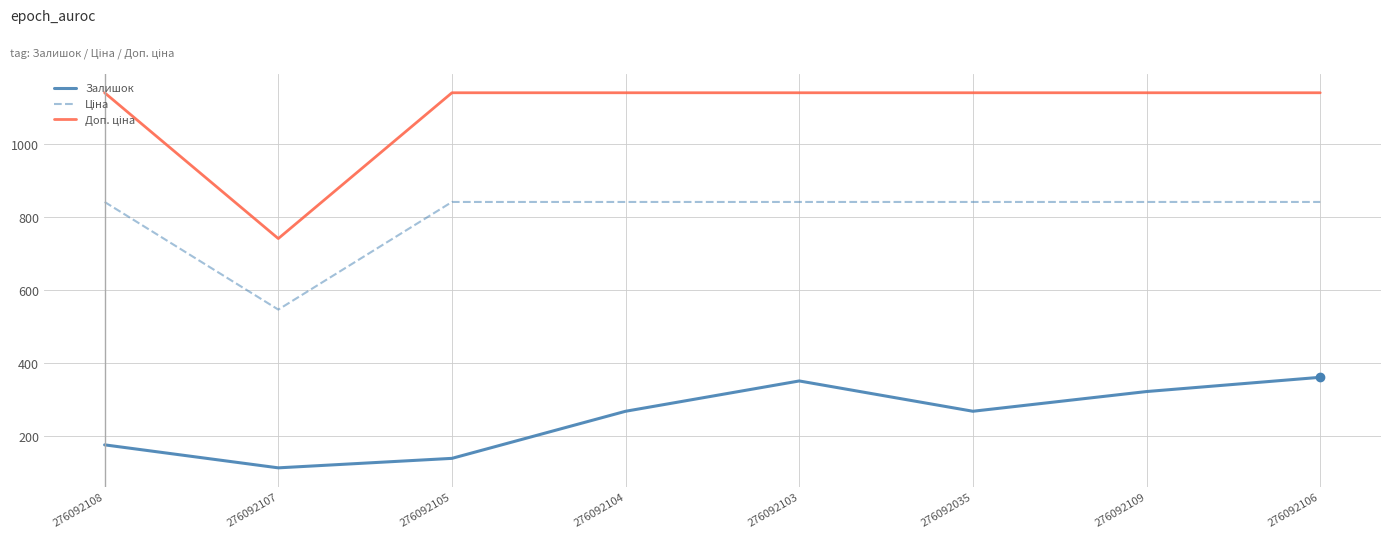

What is the maximum value for Залишок?

362.0